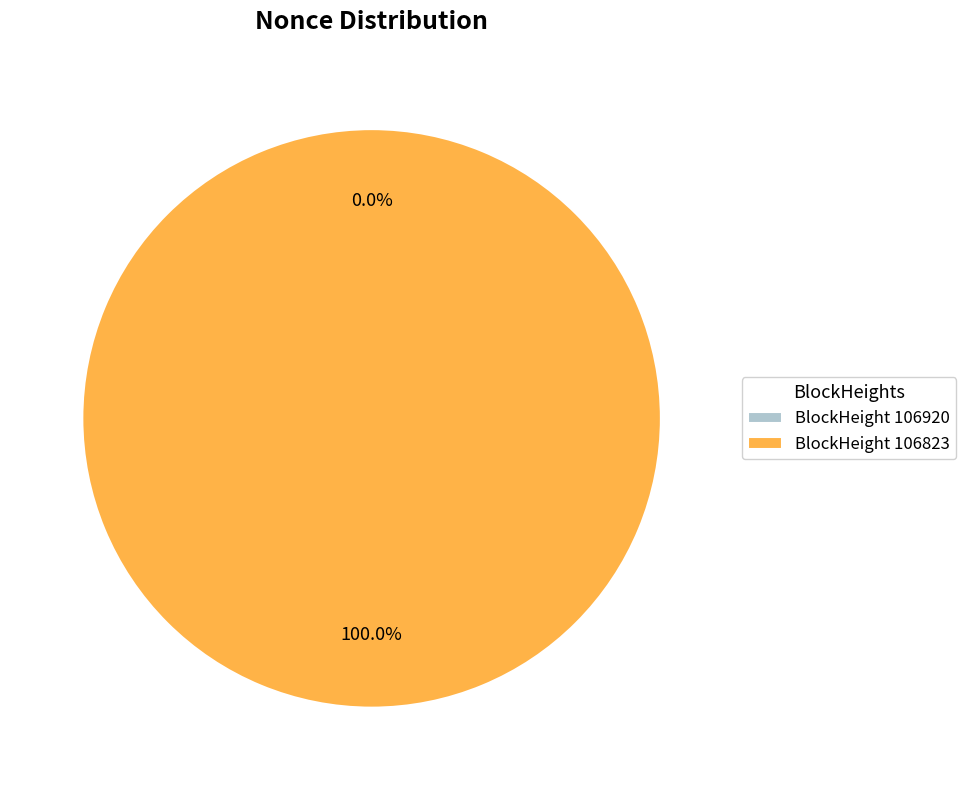

What is the change in value from 106920 to 106823?

+43001